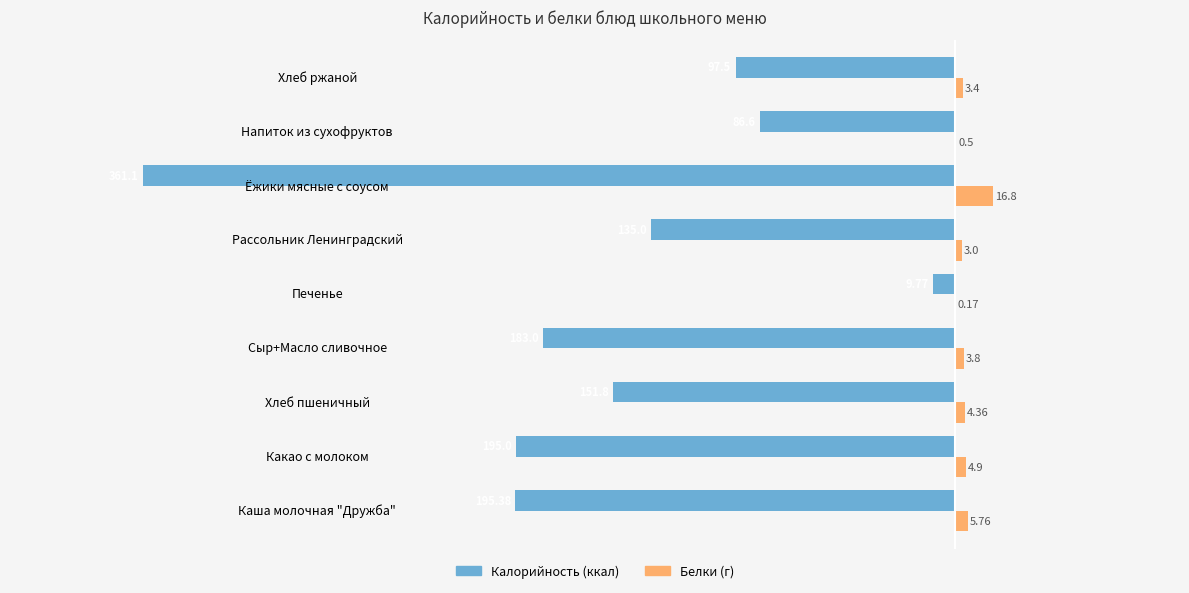

At which category is the sum across all series the highest?

Печенье